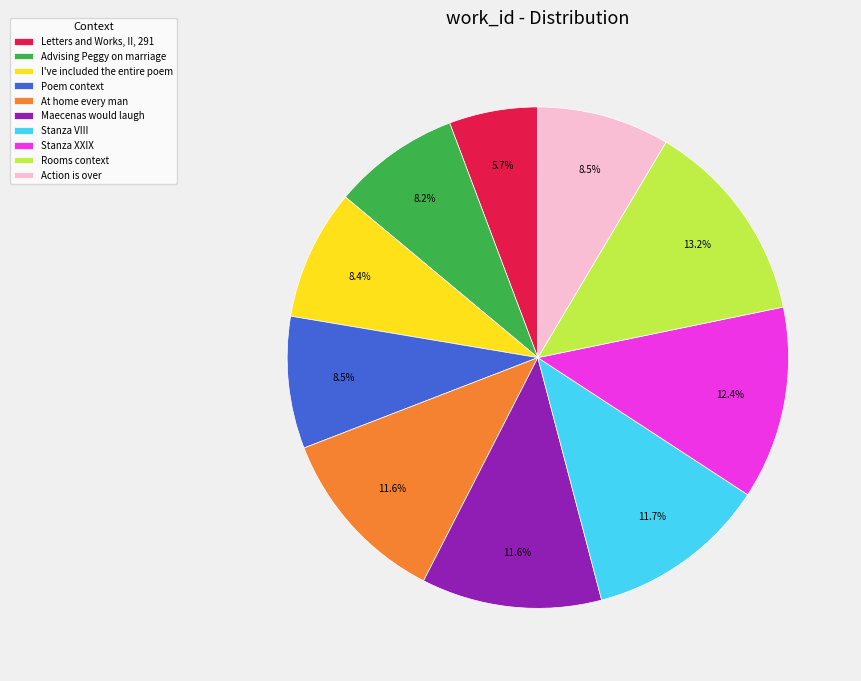

To the nearest percent, what portion does Stanza XXIX represent?

12%